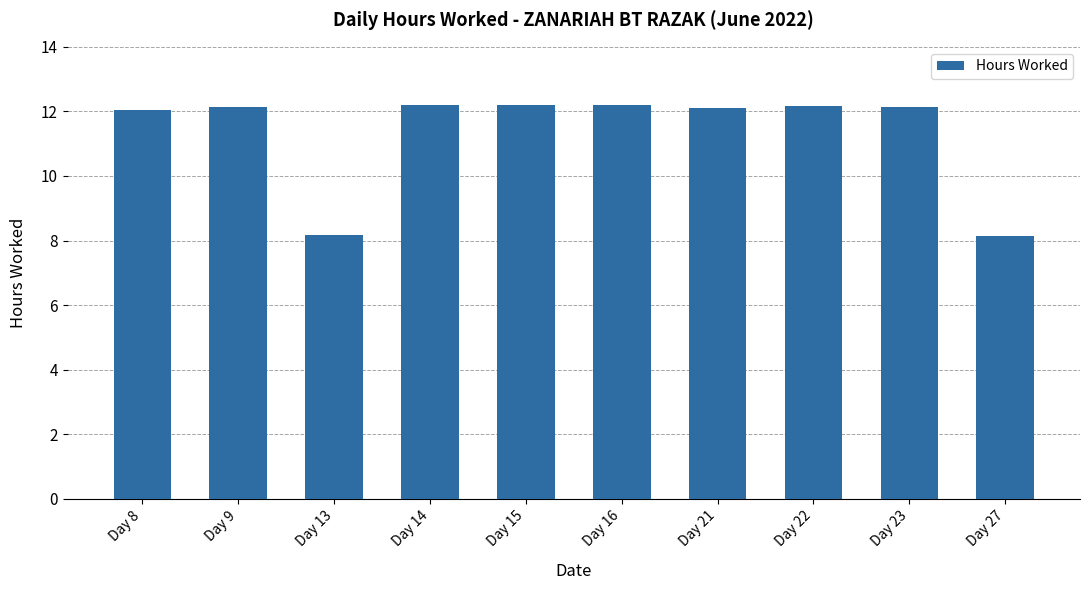

What is the maximum value shown in the chart?

12.2